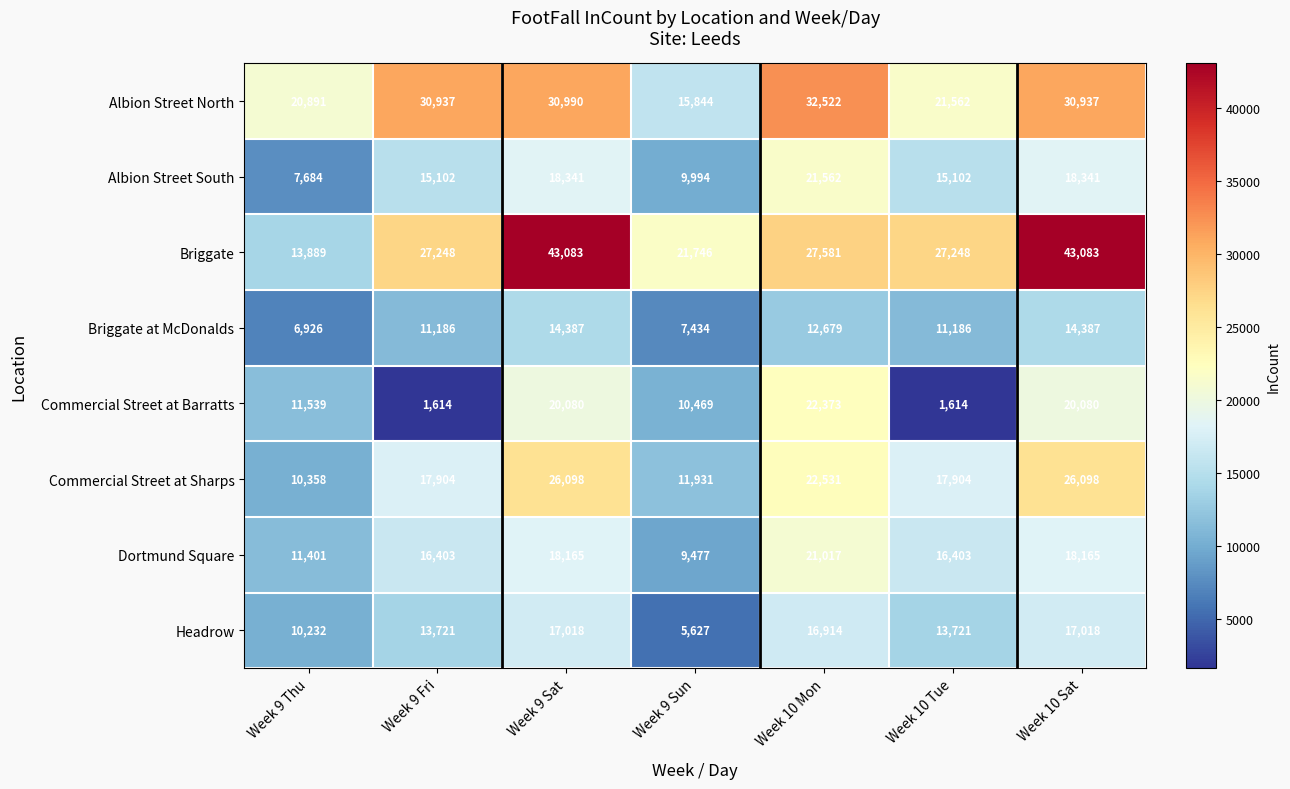

Which series has the largest total across all categories?

Briggate